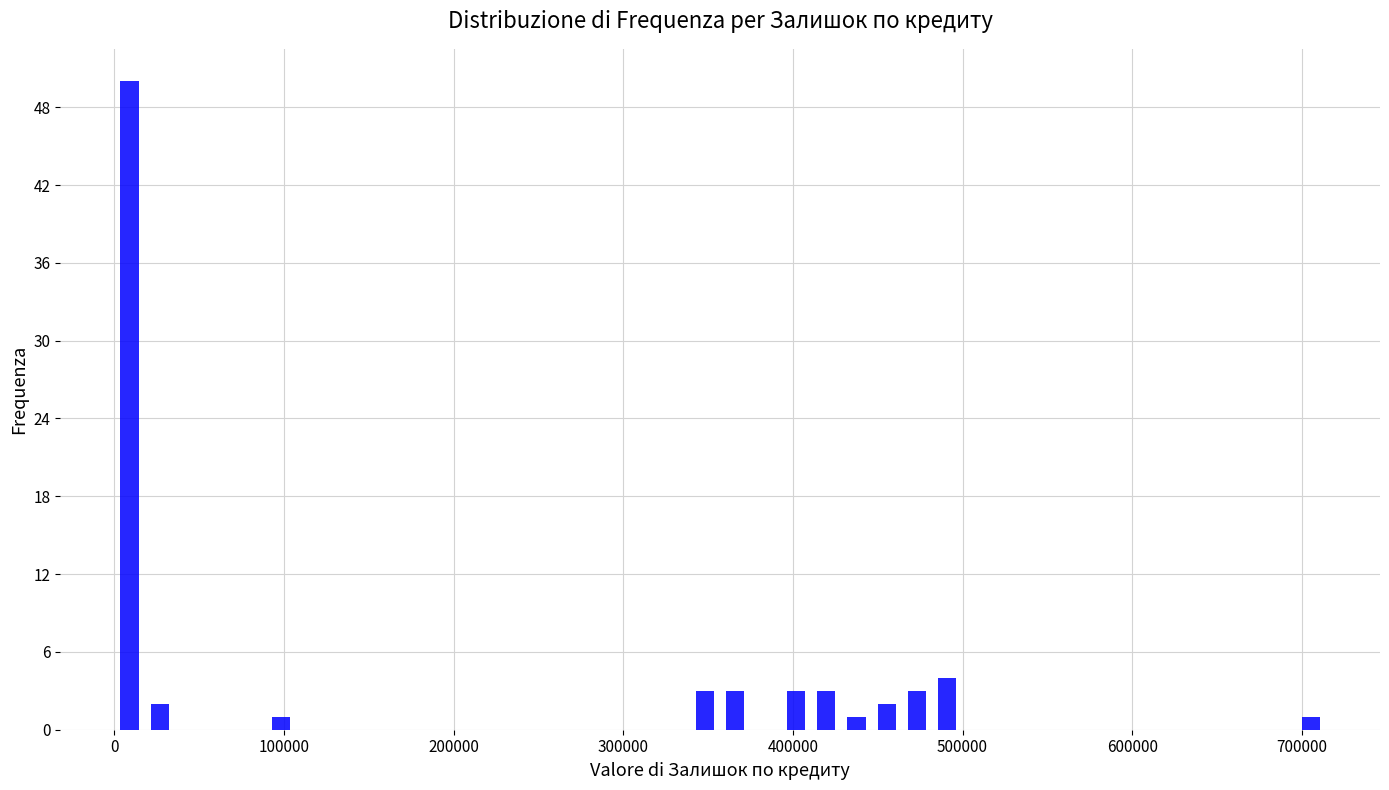

Around what value on the x-axis is the tallest bar? Give the approximate position of its centre, as read against the axis.

10000